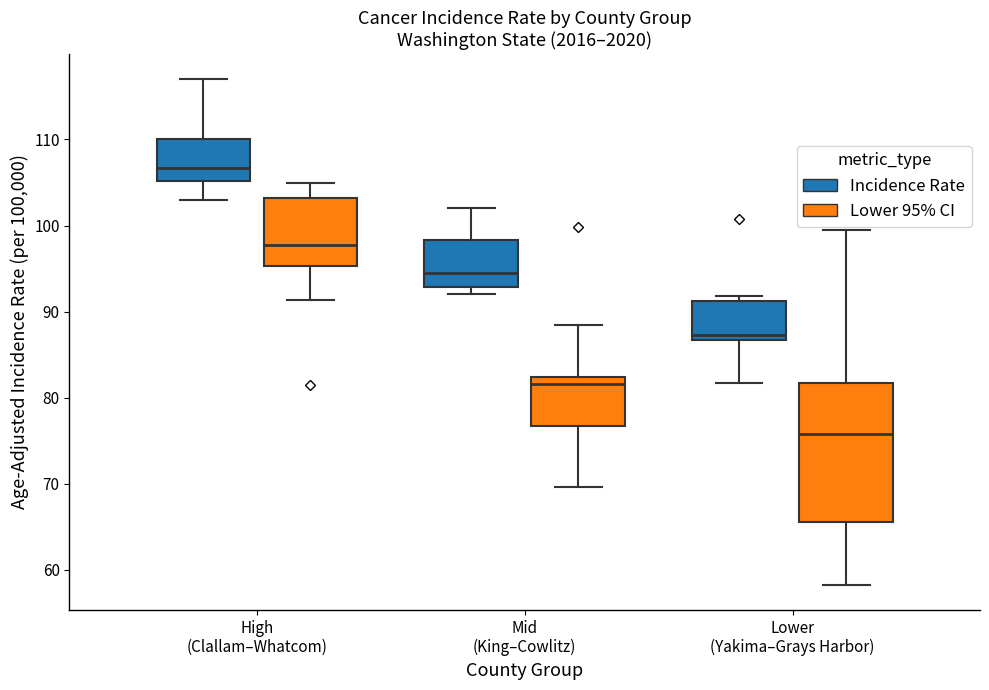

Reading left to right, read every box against the y-axis: the position of its median line, the range the box covers, and the ends of its whiskers. The values are not printed on the chart, so give them approximately, as read against the axis.

High (Clallam–Whatcom) (Incidence Rate): median 107, box 105 to 110, whiskers 103 to 117
High (Clallam–Whatcom) (Lower 95% CI): median 98, box 95 to 103, whiskers 91 to 105
Mid (King–Cowlitz) (Incidence Rate): median 95, box 93 to 98, whiskers 92 to 102
Mid (King–Cowlitz) (Lower 95% CI): median 82 (just below the box's upper edge), box 77 to 82, whiskers 70 to 88
Lower (Yakima–Grays Harbor) (Incidence Rate): median 87 (just above the box's lower edge), box 87 to 91, whiskers 82 to 92
Lower (Yakima–Grays Harbor) (Lower 95% CI): median 76, box 66 to 82, whiskers 58 to 100